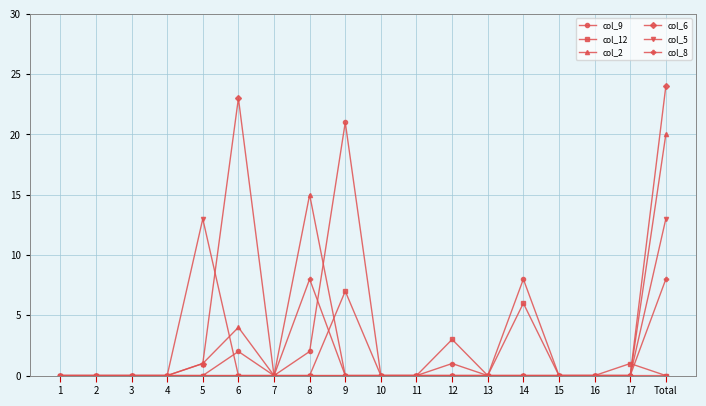

True or false: col_9 and col_5 intersect in this chart.

True